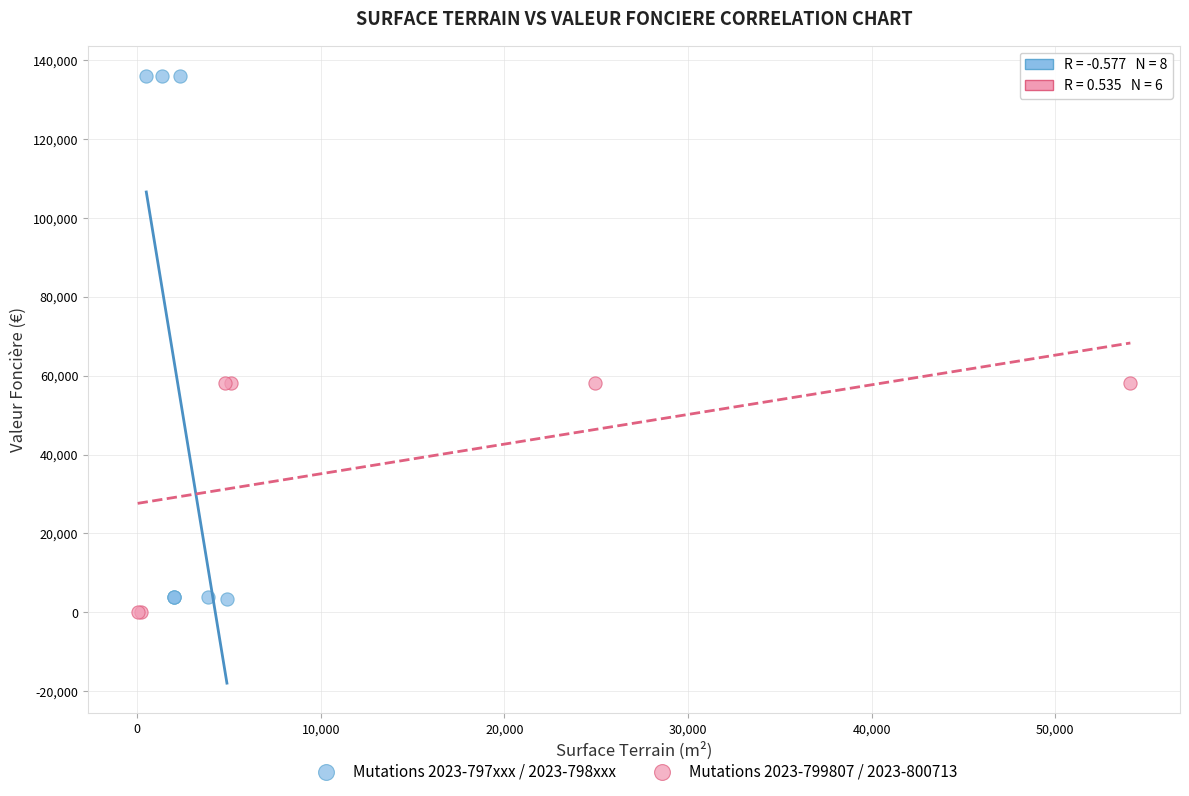

Which series has the largest Y range (max minus min)?

Mutations 2023-797xxx / 2023-798xxx